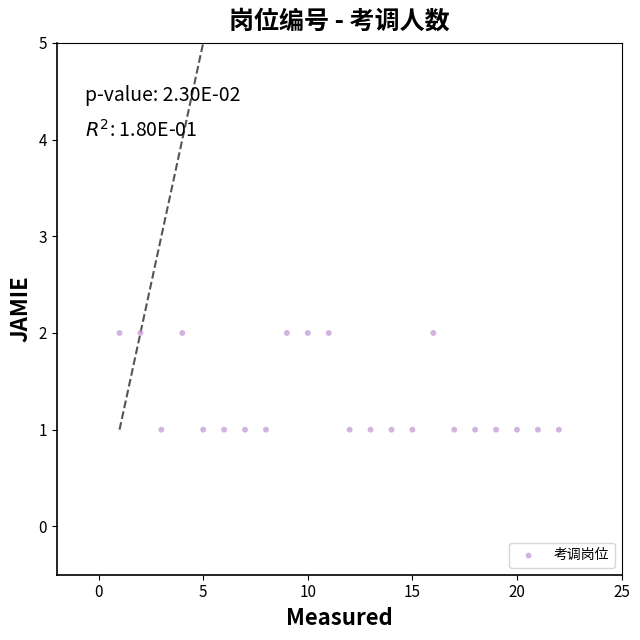

What is the range of X values (max minus min)?

21